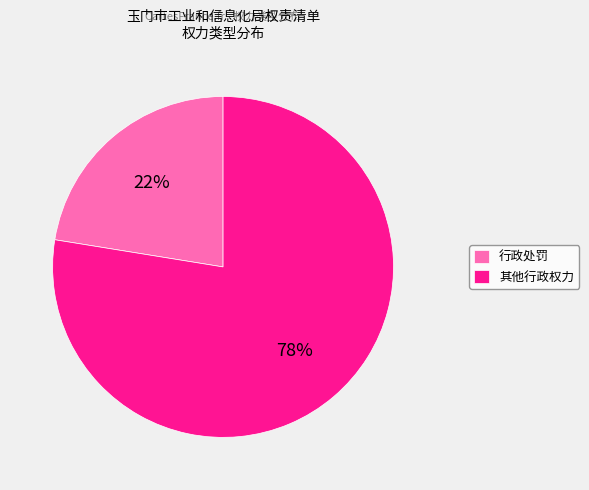

Approximately how many times larger is the value at 行政处罚 compared to 其他行政权力?

0.3